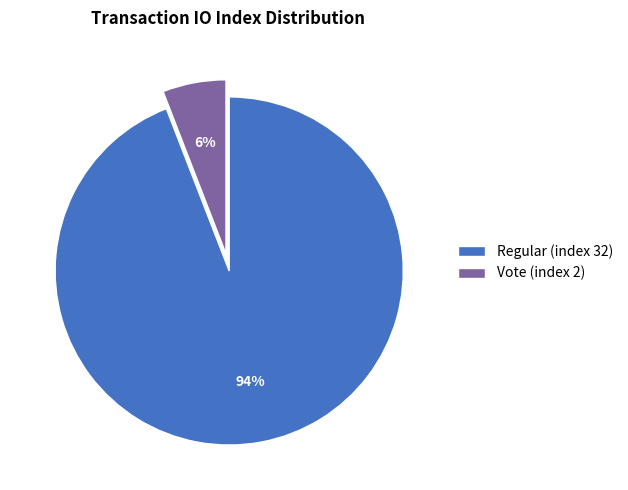

To the nearest percent, what portion does Vote (index 2) represent?

6%